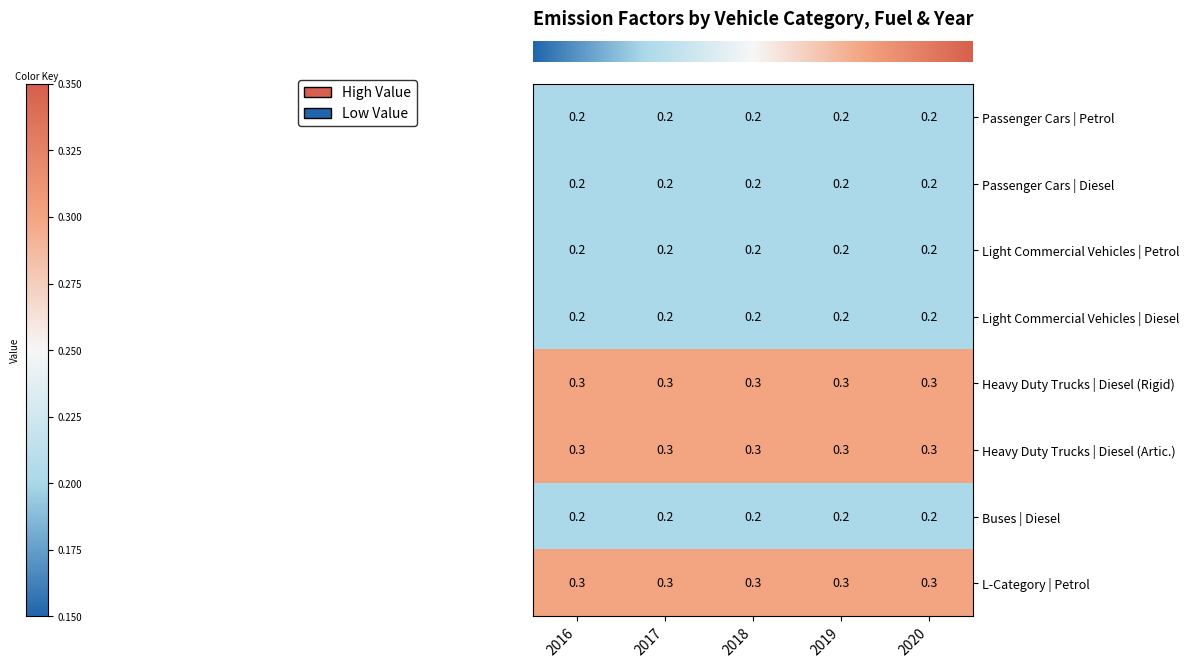

What is the sum of the Heavy Duty Trucks | Diesel (Artic.) values at 2017 and 2018?

0.6